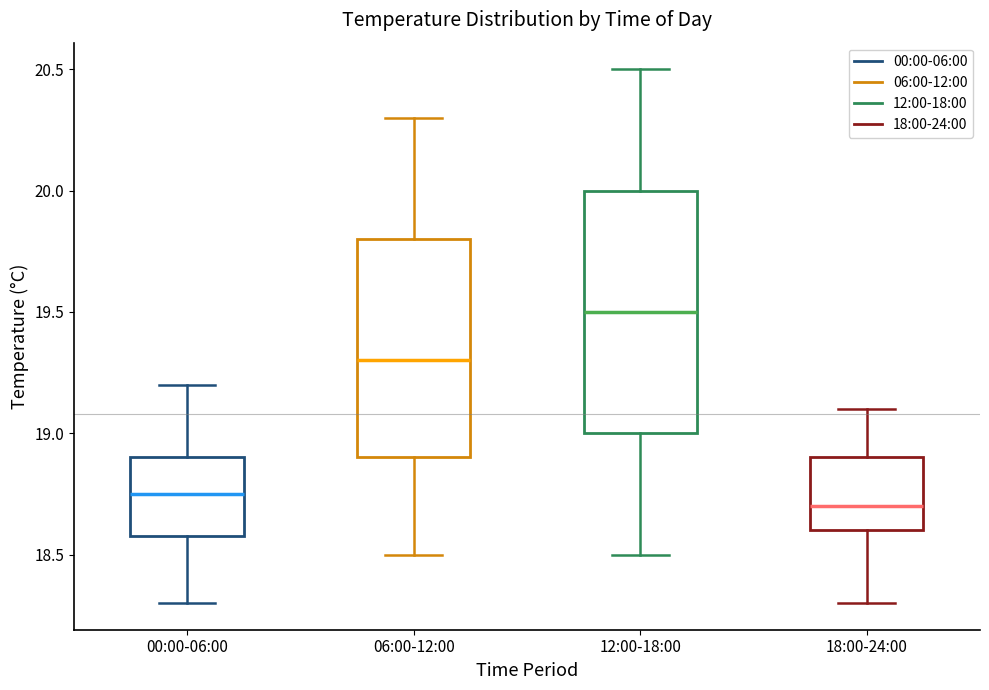

Reading left to right, read every box against the y-axis: the position of its median line, the range the box covers, and the ends of its whiskers. The values are not printed on the chart, so give them approximately, as read against the axis.

00:00-06:00: median 18.75, box 18.60 to 18.90, whiskers 18.30 to 19.20
06:00-12:00: median 19.30, box 18.90 to 19.80, whiskers 18.50 to 20.30
12:00-18:00: median 19.50, box 19.00 to 20.00, whiskers 18.50 to 20.50
18:00-24:00: median 18.70, box 18.60 to 18.90, whiskers 18.30 to 19.10